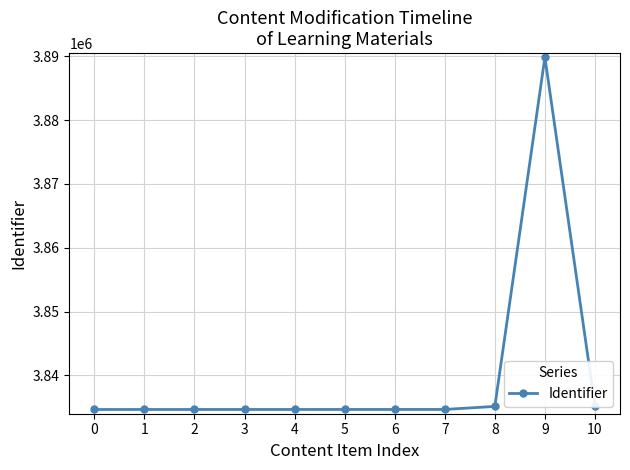

What is the approximate value at 1?

3834664